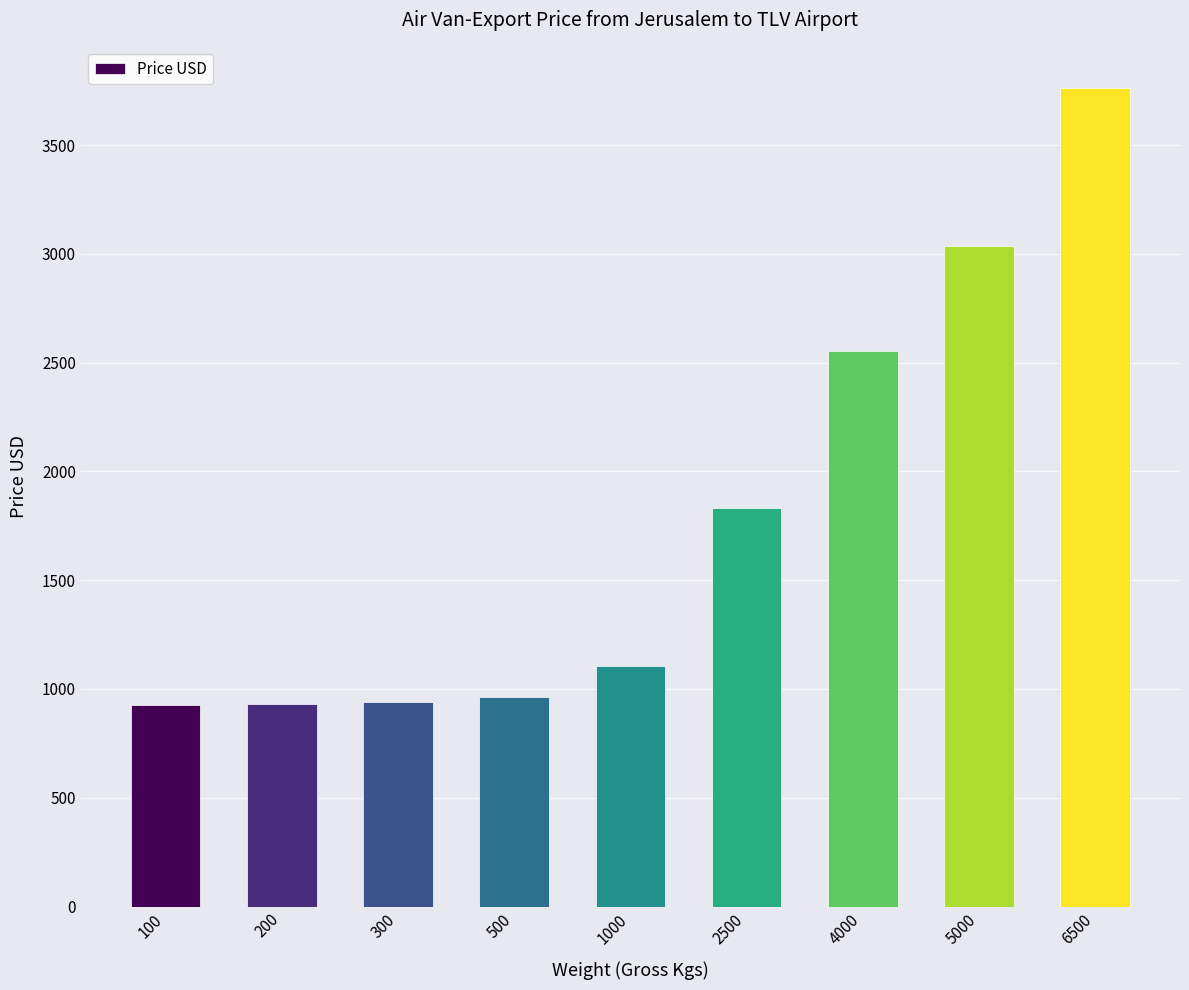

What value does the data have at 200, to the nearest 100?

900